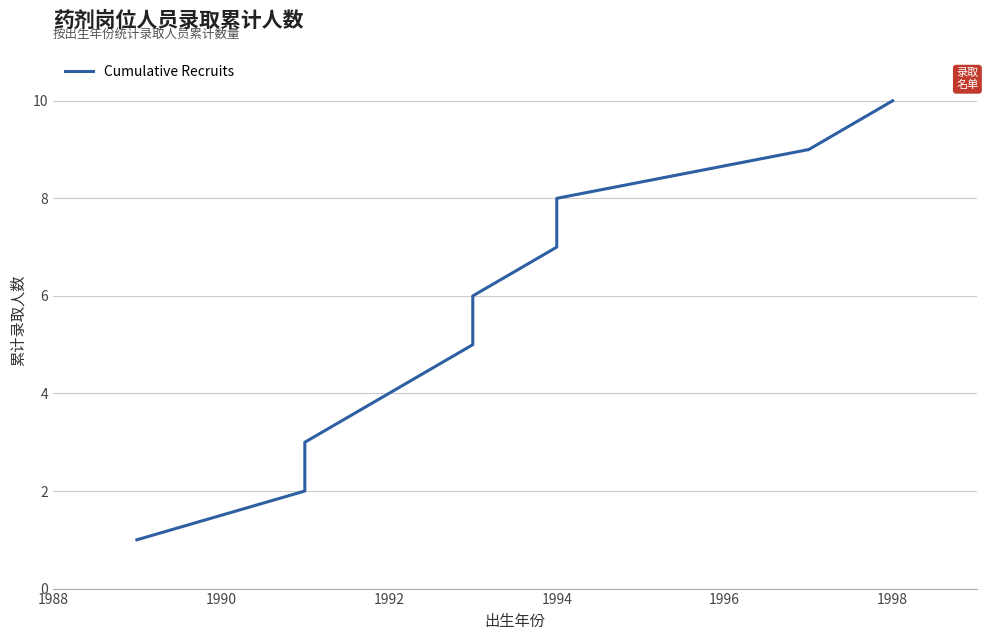

Is this an area chart (filled region under the line)?

No